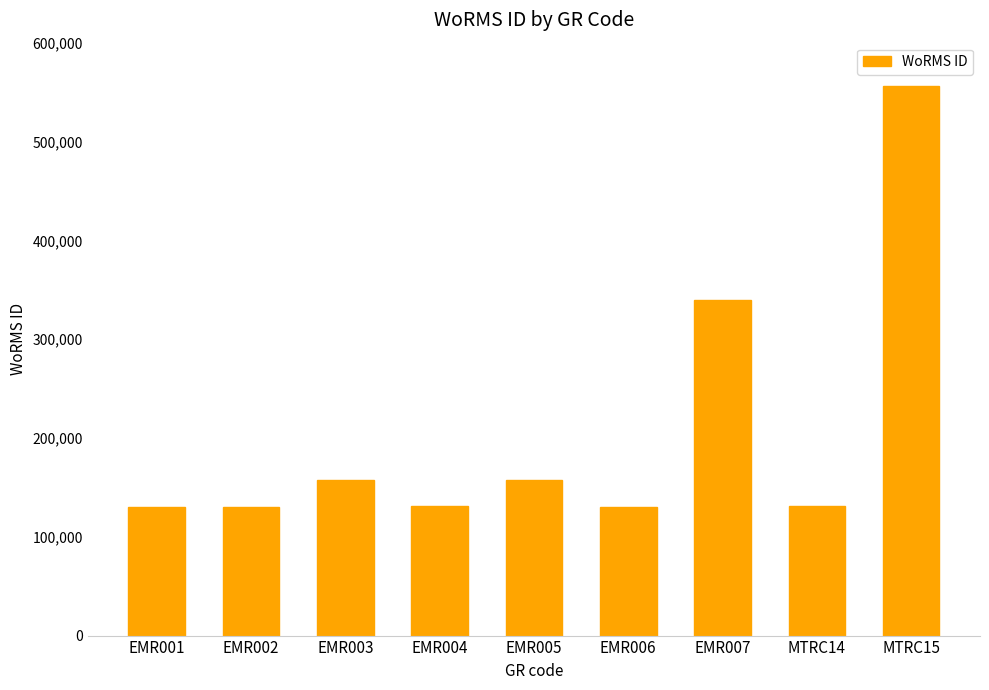

Where does the data first go above 131495?

EMR003